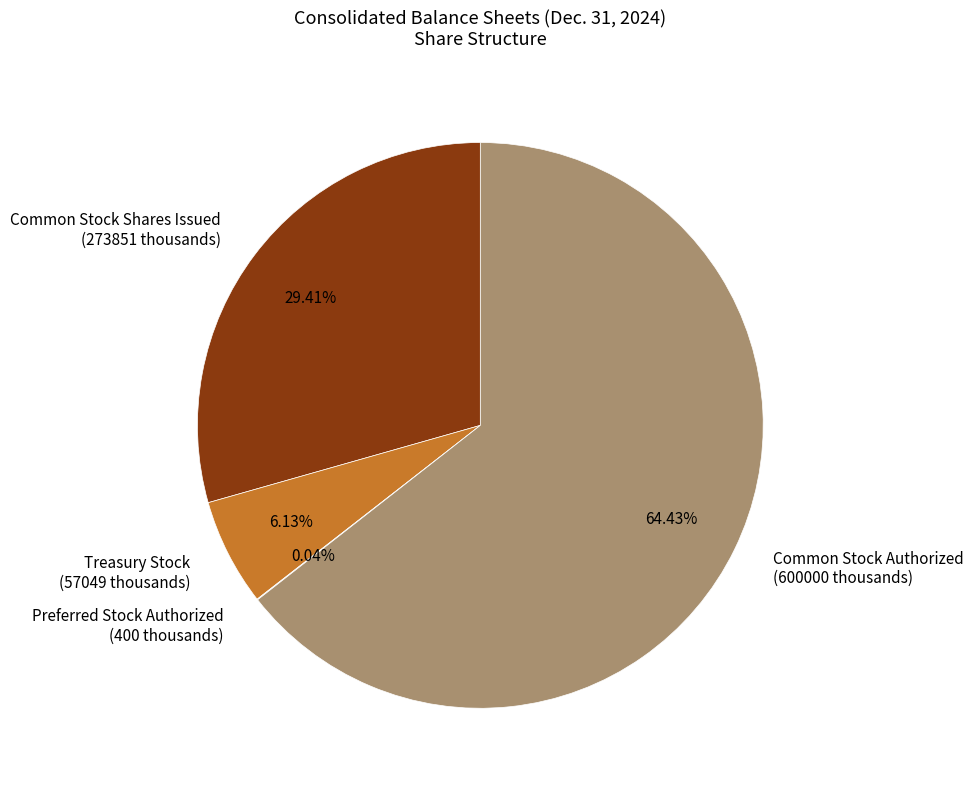

Is the sum of Common Stock Authorized (600000 thousands) and Treasury Stock (57049 thousands) greater than half?

Yes